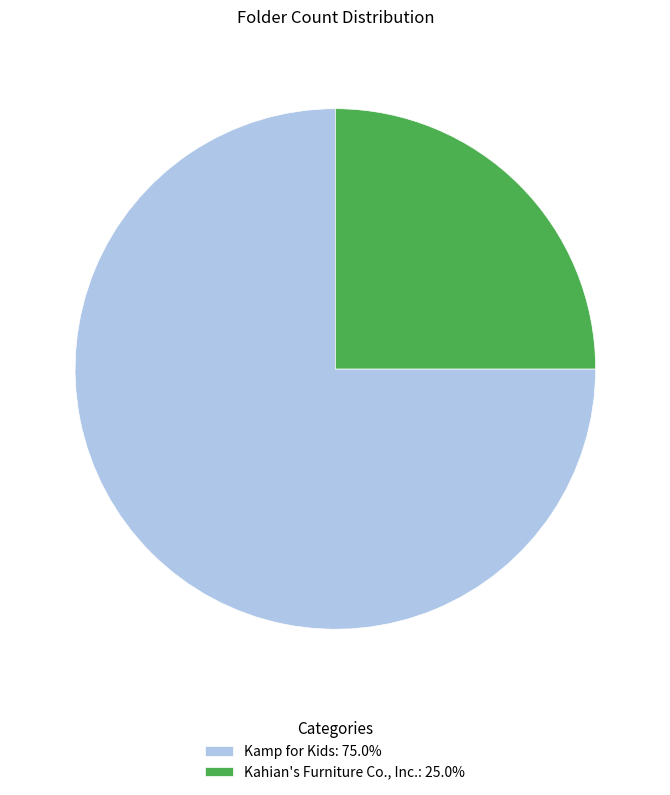

What is the majority slice?

Kamp for Kids